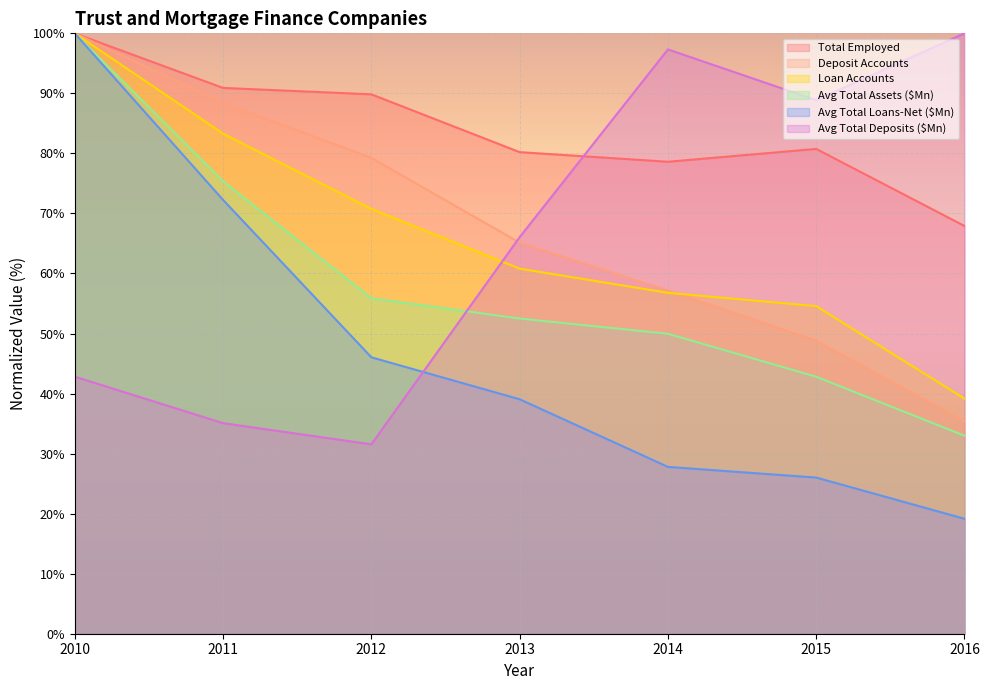

Reading left to right, extract all data points from this chart.

Total Employed: 2010=100.0	2011=90.9	2012=89.8	2013=80.2	2014=78.6	2015=80.7	2016=67.9
Deposit Accounts: 2010=100.0	2011=88.4	2012=79.3	2013=65.1	2014=57.2	2015=48.8	2016=35.3
Loan Accounts: 2010=100.0	2011=83.3	2012=70.8	2013=60.8	2014=56.8	2015=54.6	2016=39.1
Avg Total Assets ($Mn): 2010=100.0	2011=75.4	2012=55.9	2013=52.5	2014=50.0	2015=42.8	2016=33.0
Avg Total Loans-Net ($Mn): 2010=100.0	2011=72.3	2012=46.0	2013=39.1	2014=27.8	2015=26.0	2016=19.1
Avg Total Deposits ($Mn): 2010=42.8	2011=35.1	2012=31.5	2013=66.1	2014=97.3	2015=88.9	2016=100.0